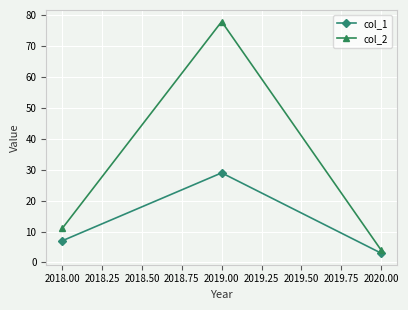

List the labels in order of col_1 value, largest first.

2019.00, 2018.00, 2020.00